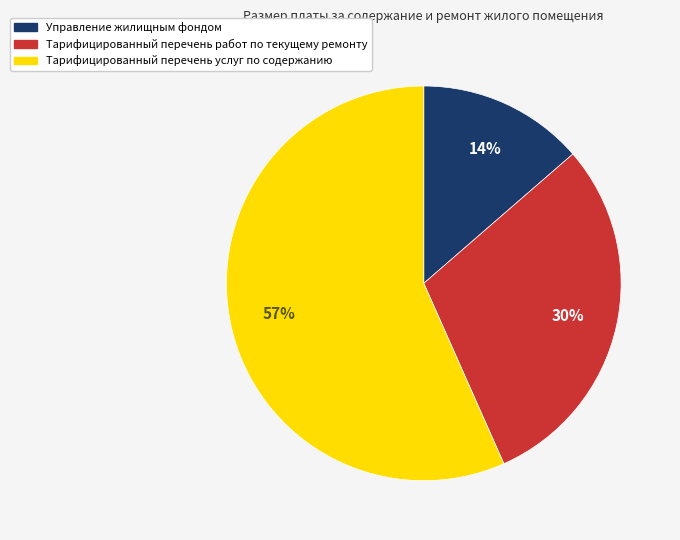

To the nearest percent, what is the average slice percentage?

33%